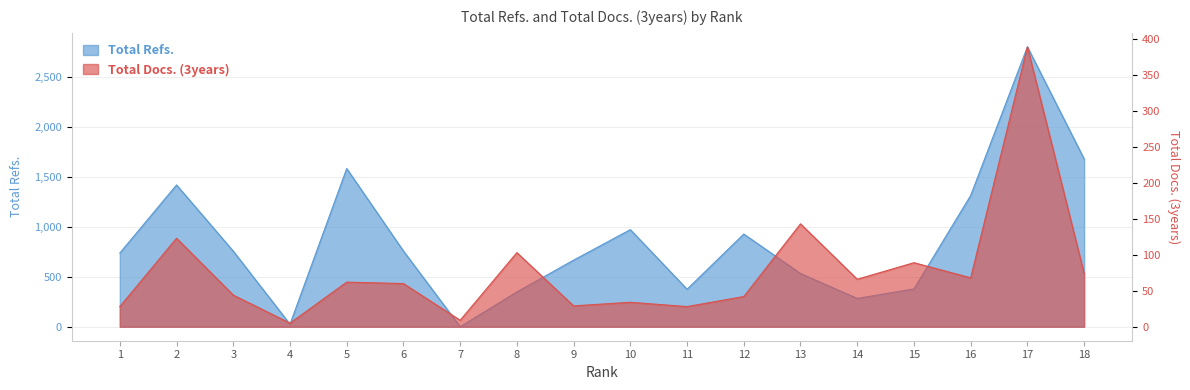

Rank the series by their maximum value, from lowest to highest.

Total Docs. (3years), Total Refs.